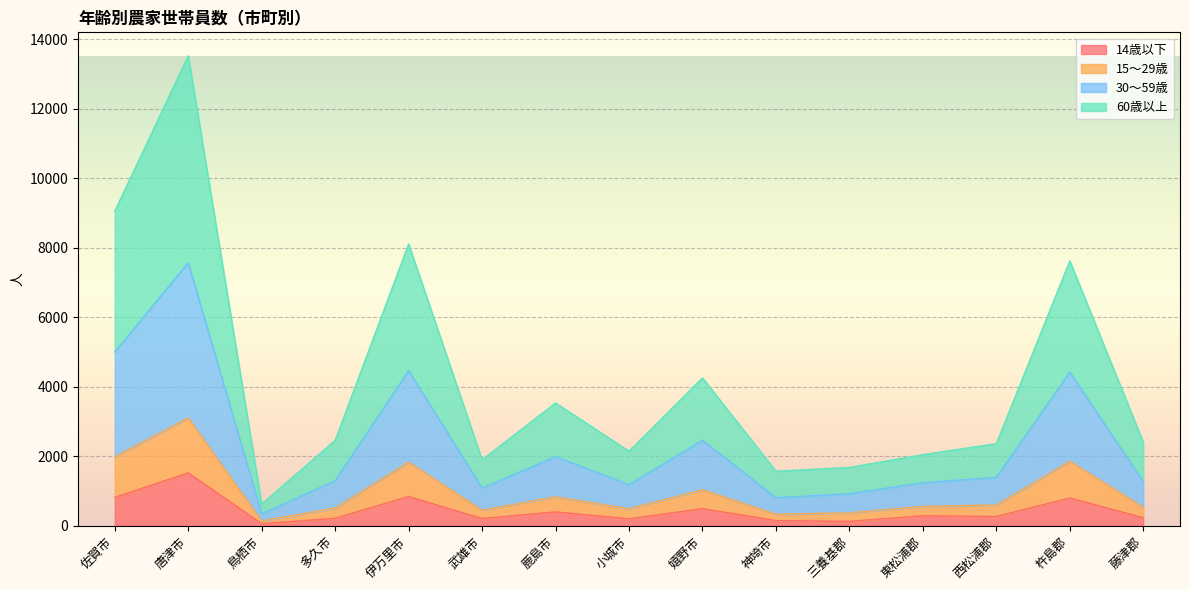

True or false: 60歳以上 has more than 2 points higher than both neighbors.

True